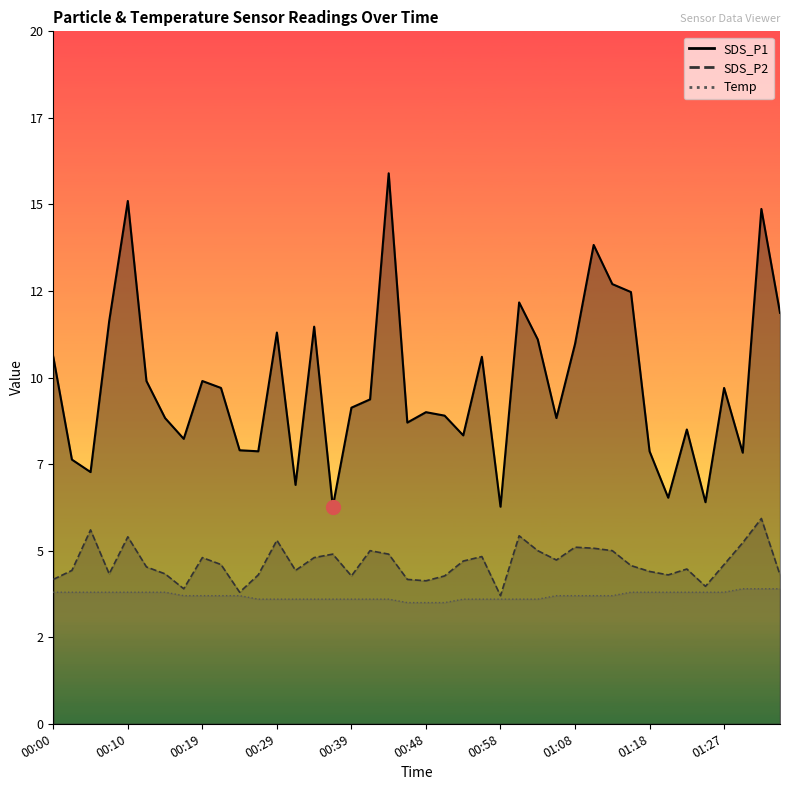

What is the value of the SDS_P2 point at the 35th from the left?

4.5